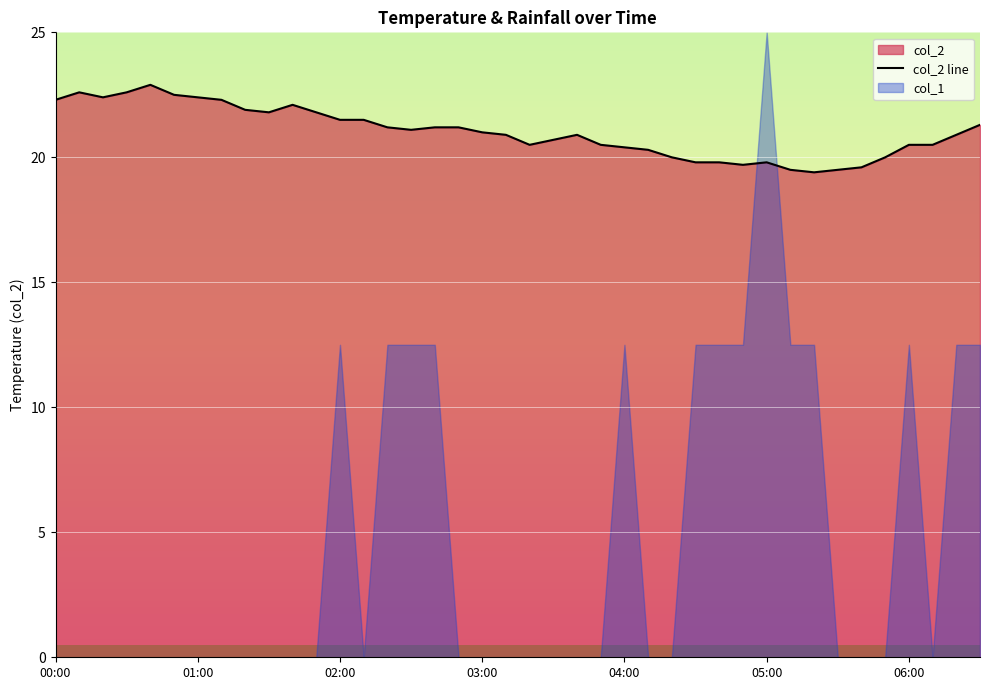

Read the value at 8.

21.9